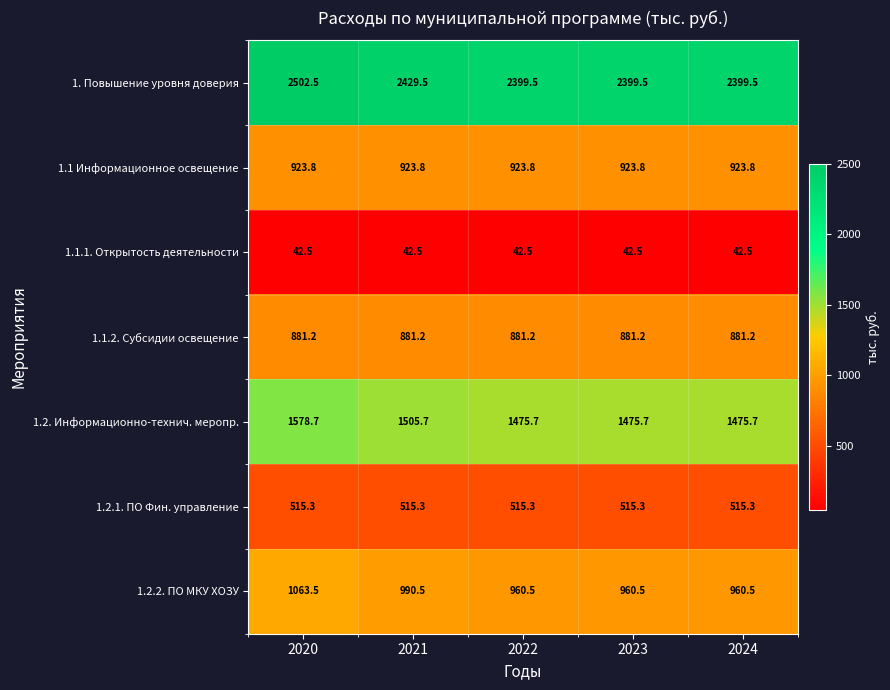

How many data points does each series have?

5